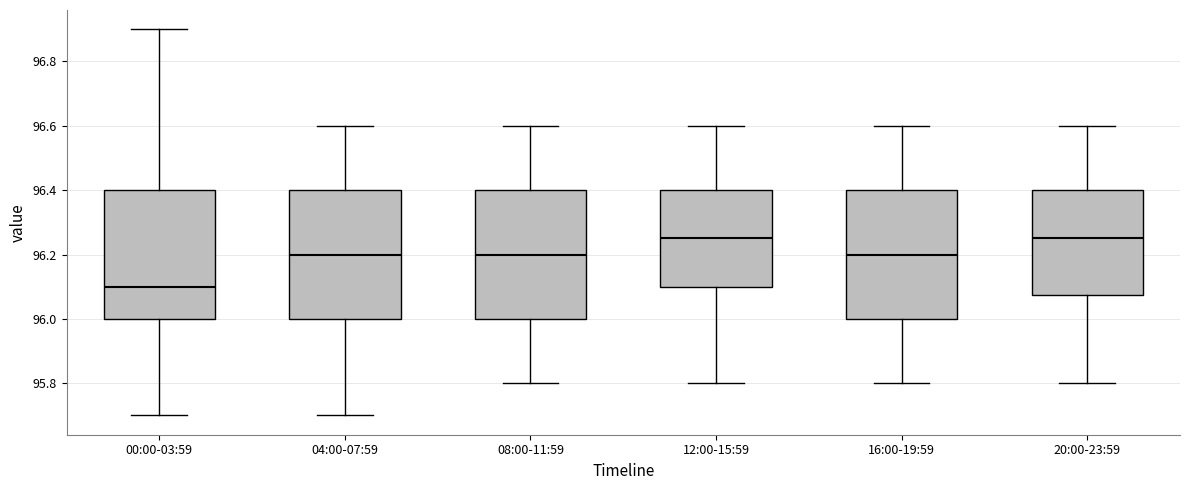

Where does the median line of the box for 00:00-03:59 sit on the y-axis? The values are not printed on the chart, so give them approximately, as read against the axis.

96.10